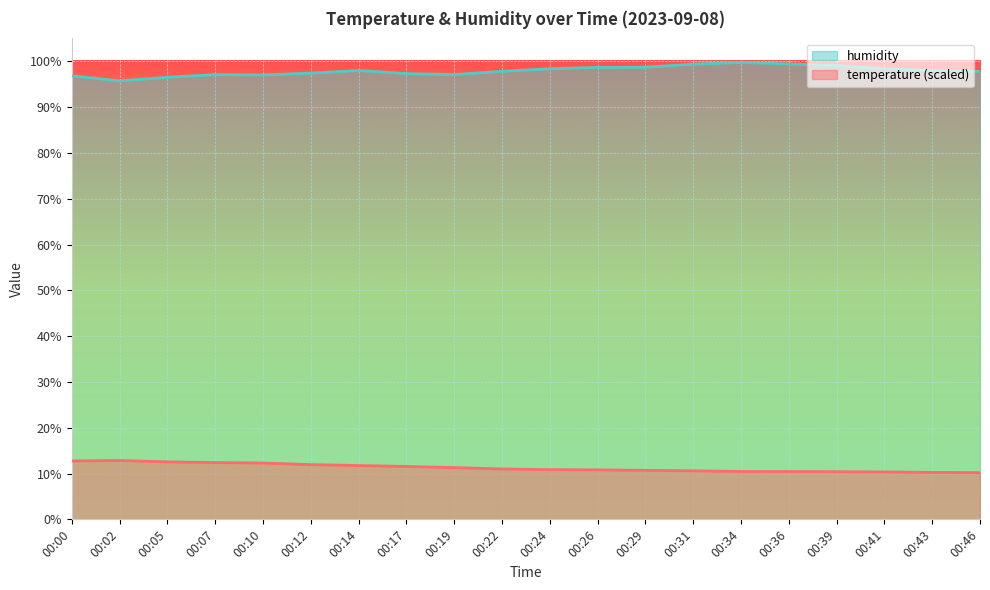

How many data points does each series have?

20